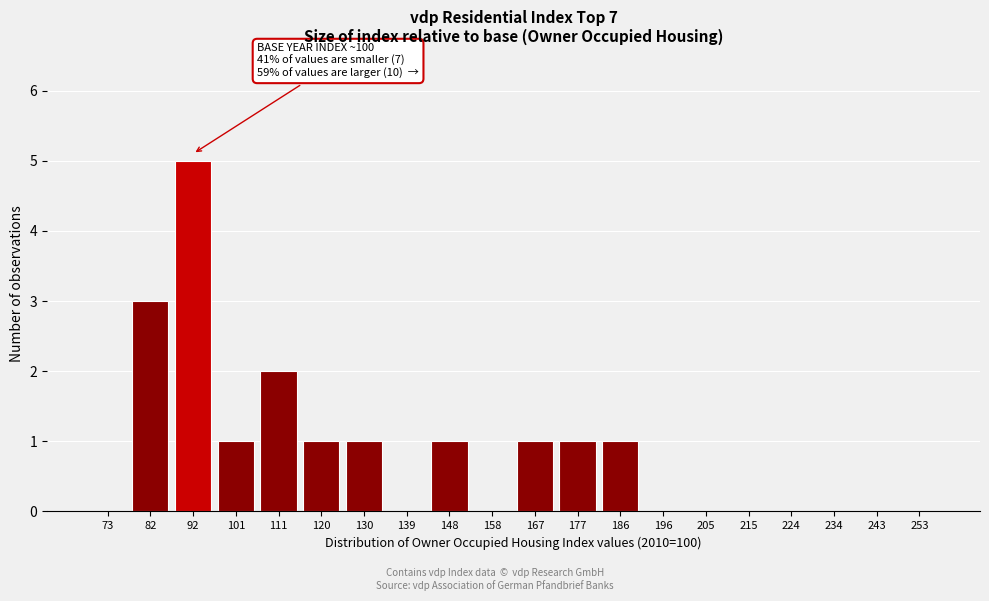

What is the sum of the values at 196 and 82?

3